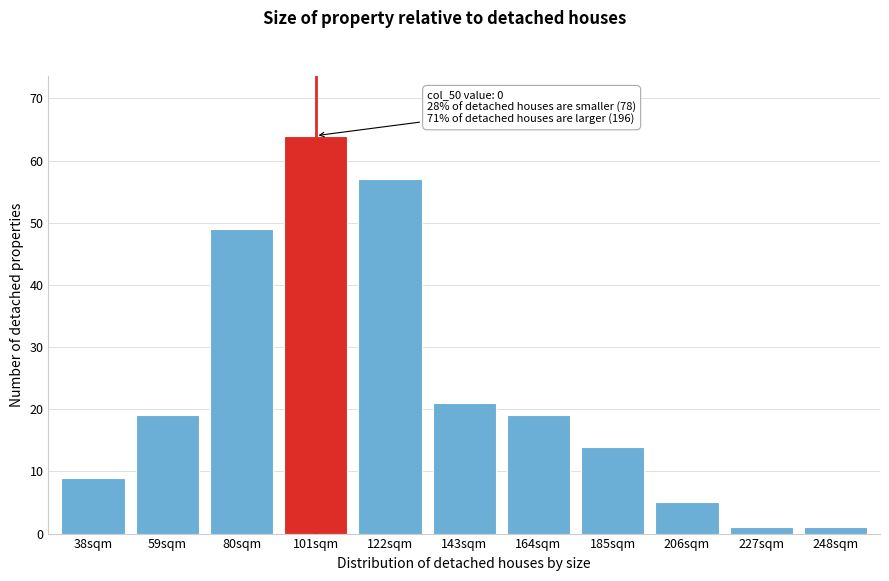

Reading right to left, list all the values displayed in this chart.

1	1	5	14	19	21	57	64	49	19	9